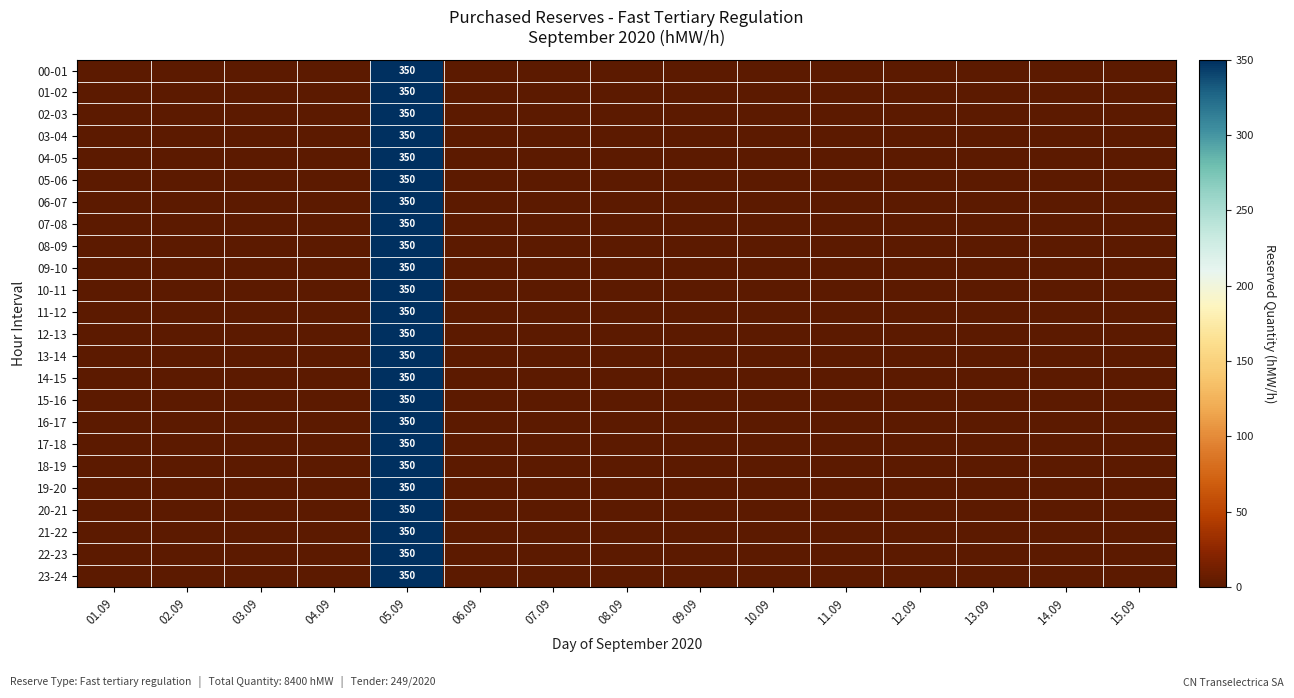

How many data points does each series have?

15